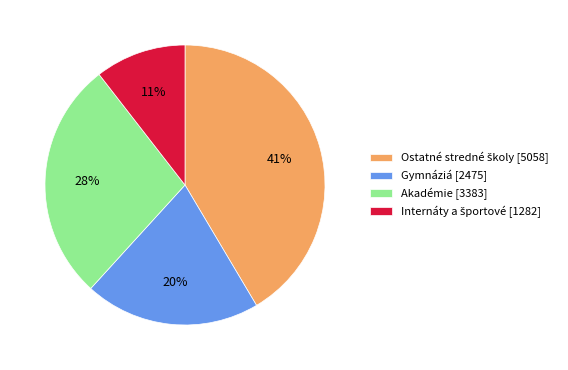

The Akadémie [3383] slice represents 37% of the pie. True or false?

False